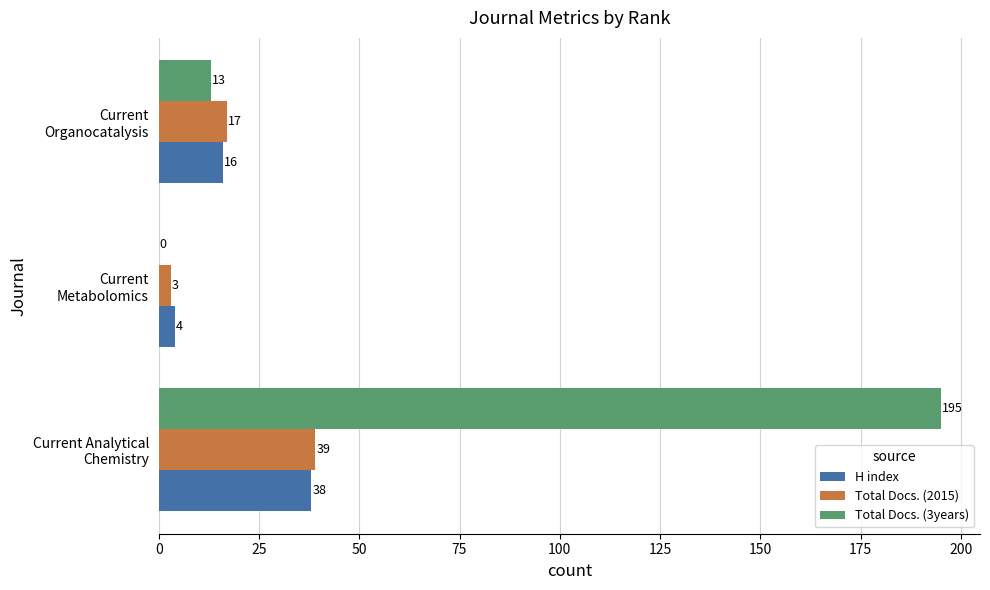

Which series has the largest total across all categories?

Total Docs. (3years)